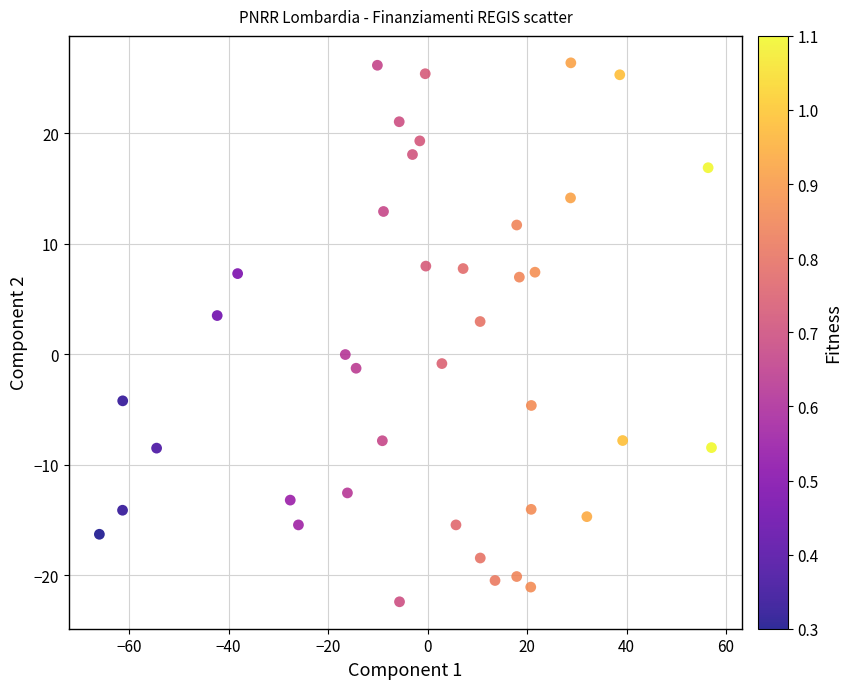

What Y value in the scatter plot is closest to 2?

3.0